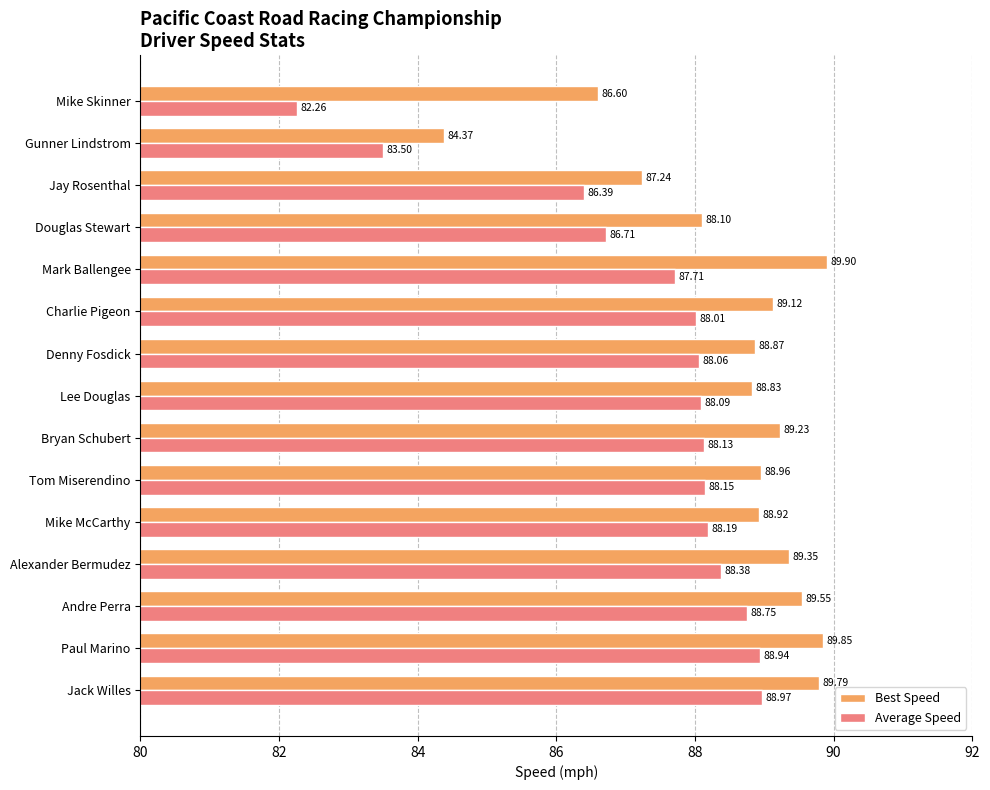

At which category does the chart reach its peak across all series?

Mark Ballengee